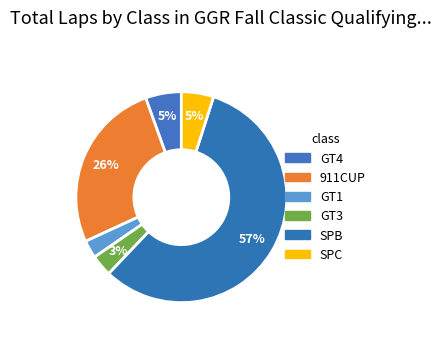

To the nearest percent, what is the combined percentage of GT1 and 911CUP?

29%